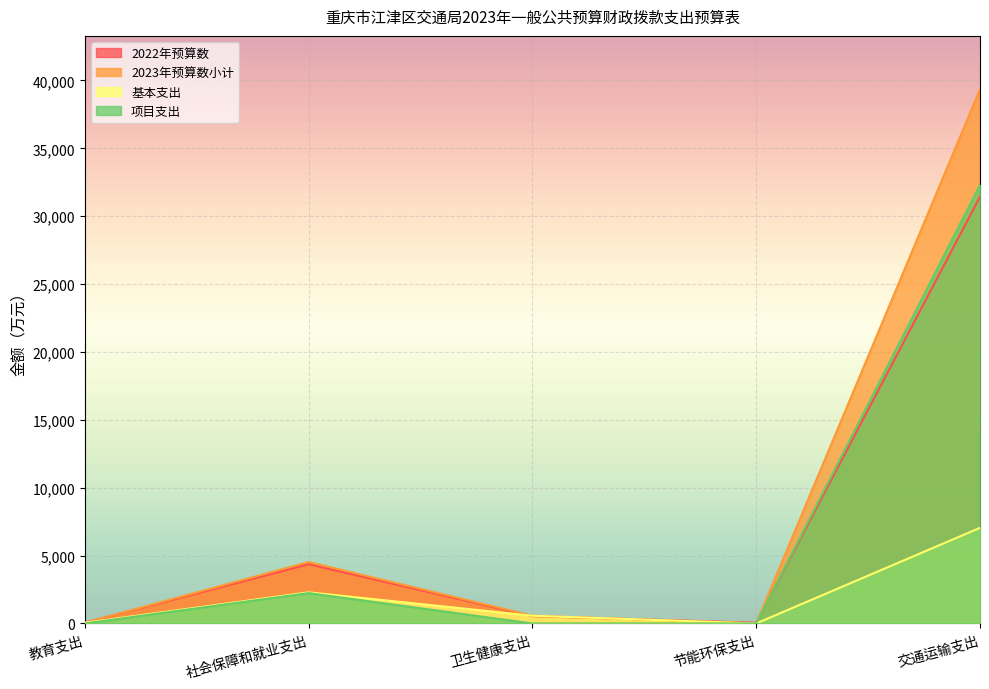

What is the difference between the 基本支出 values at 交通运输支出 and 节能环保支出?

7041.9